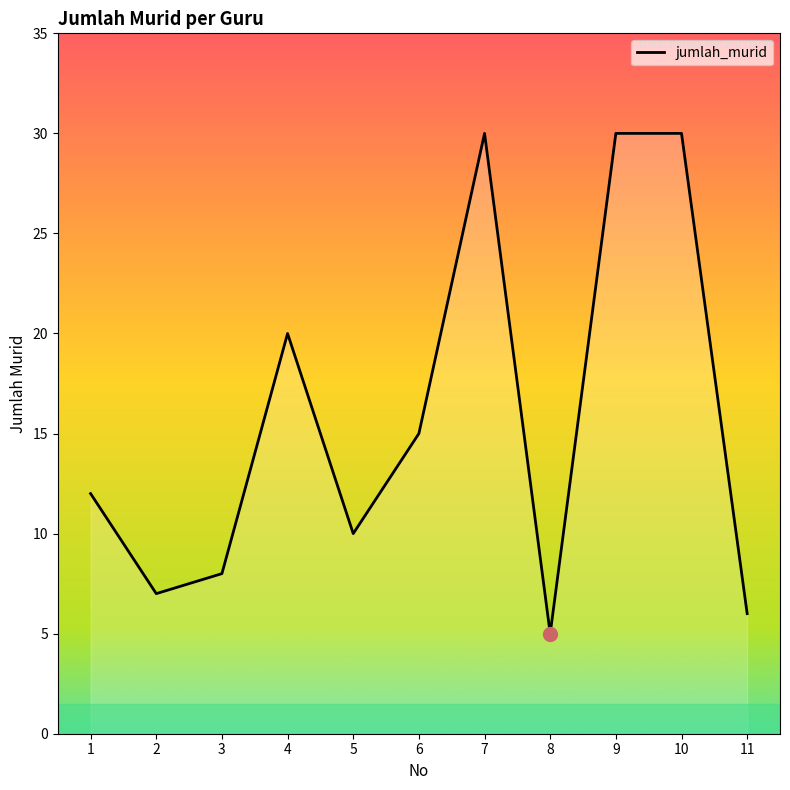

How many categories are shown in the chart?

11